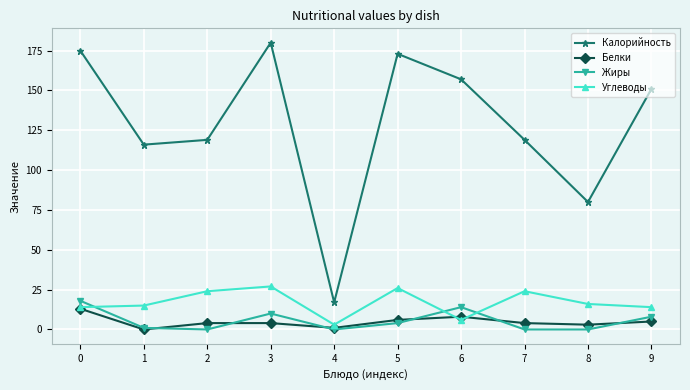

Where does the Углеводы series first go above 16?

2